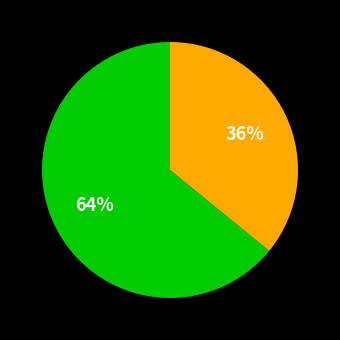

Does any single category account for the majority?

Yes